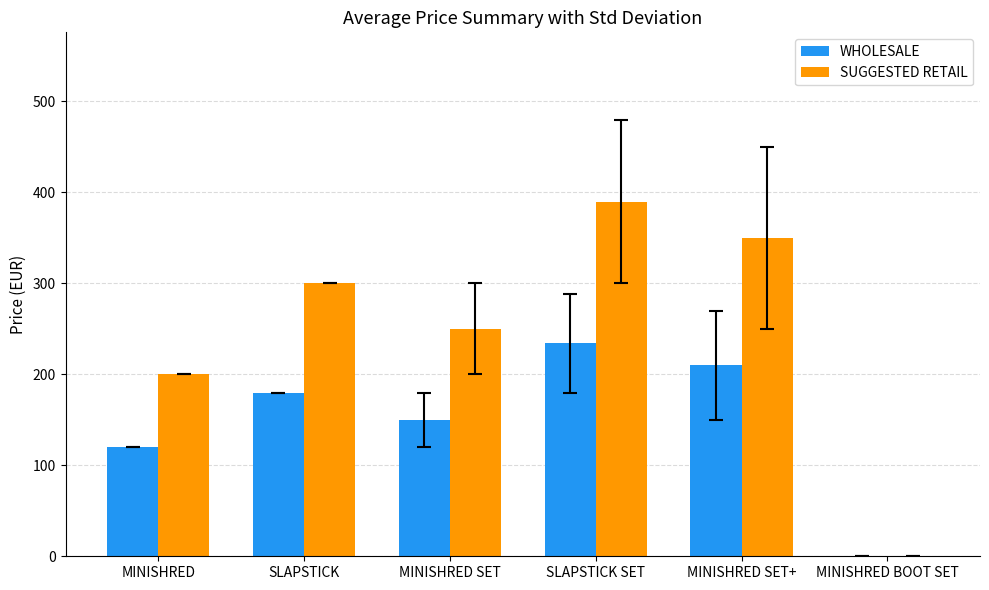

Which category has the highest value across all series?

SLAPSTICK SET